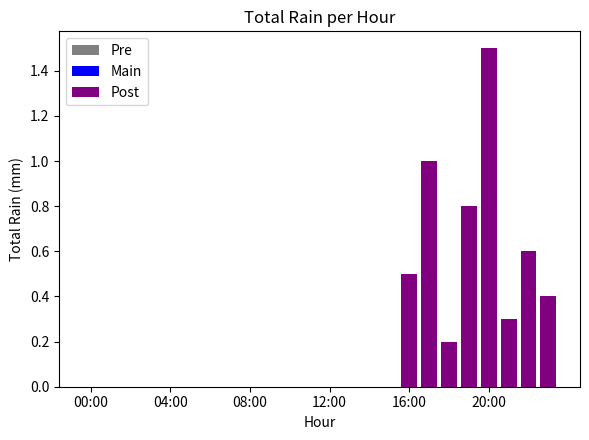

What is the value of the 6th bar from the left?

0.3